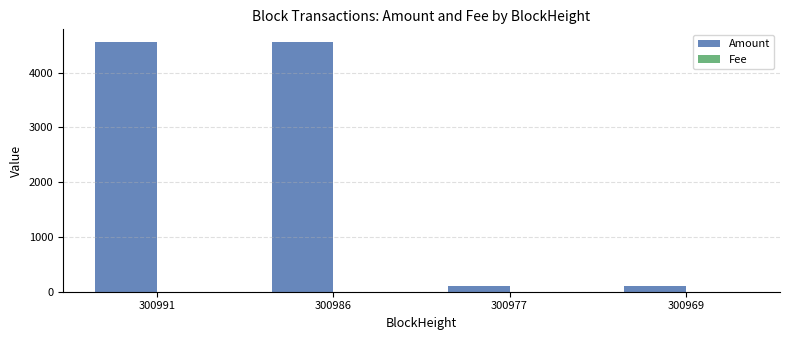

Which series has the largest total across all categories?

Amount